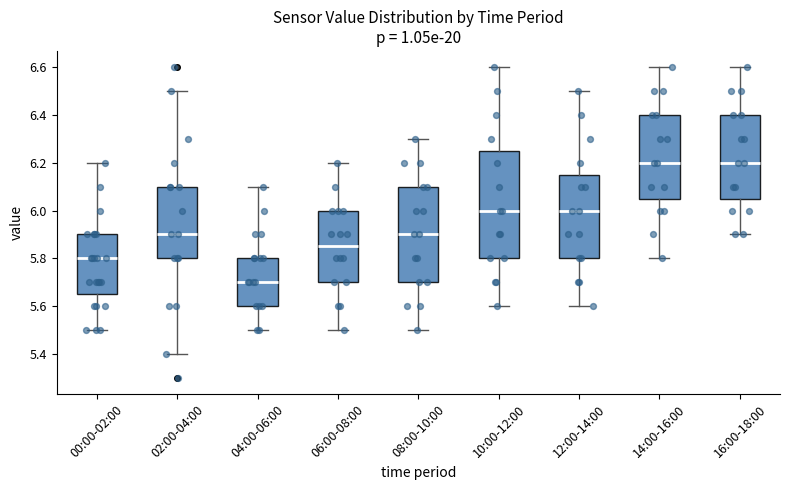

Which box is the tallest, from its lower edge to its upper edge?

10:00-12:00